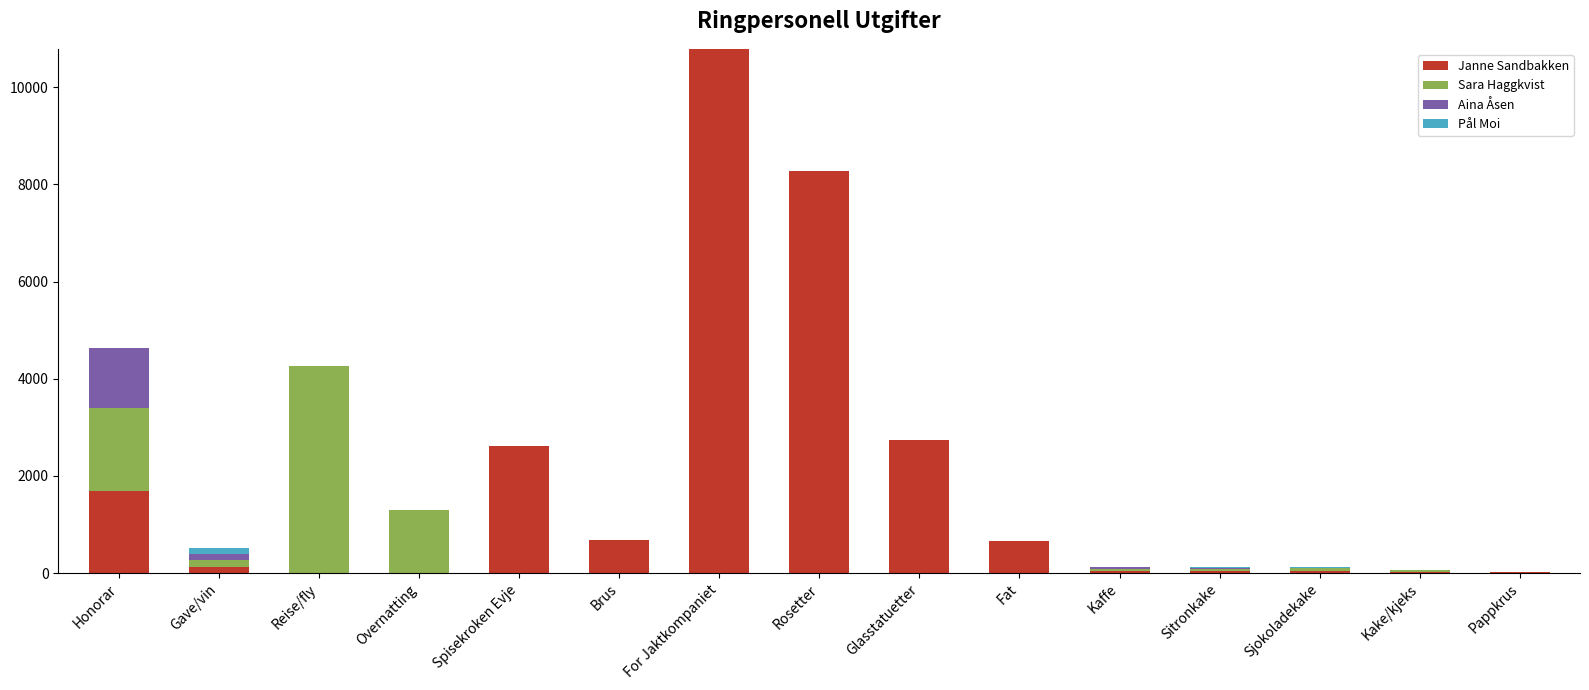

The Janne Sandbakken series shows 3610.5 at Glasstatuetter. True or false?

False